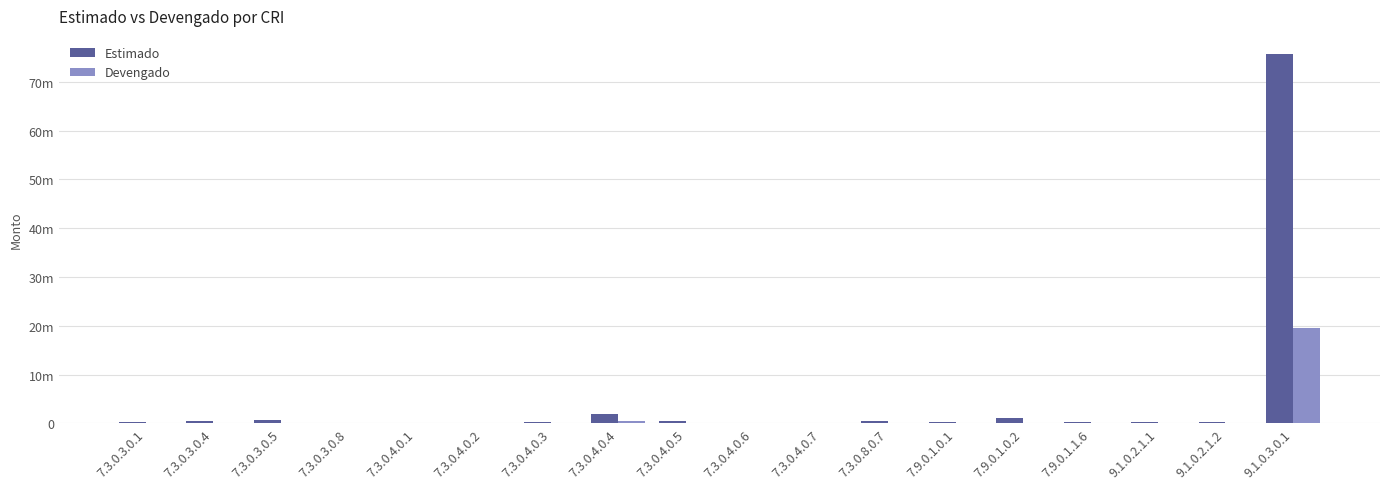

Are the bars grouped side by side (vs. stacked)?

Yes